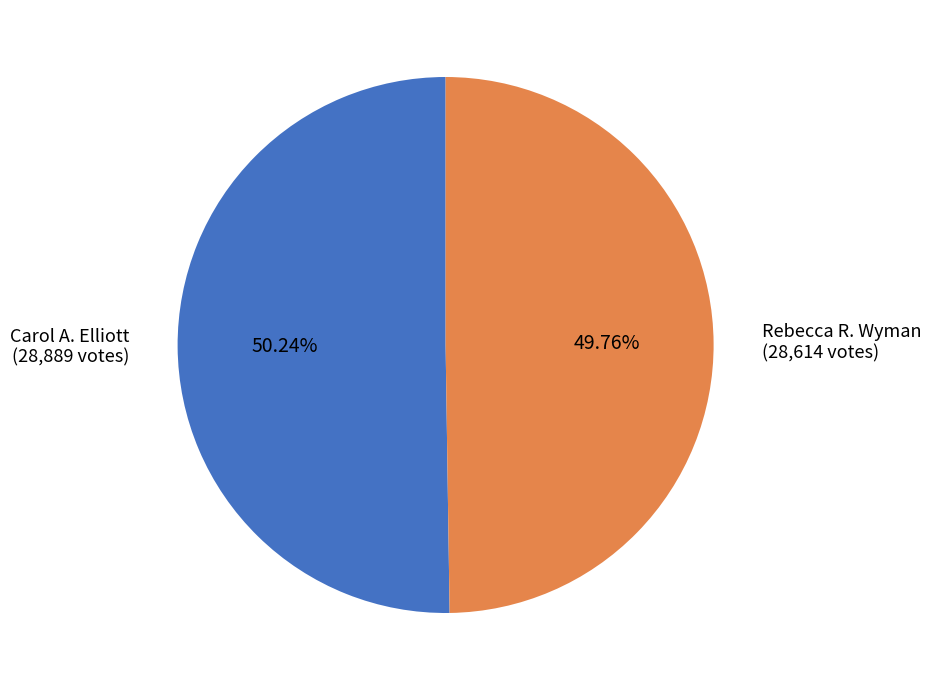

How many segments does this pie chart have?

2